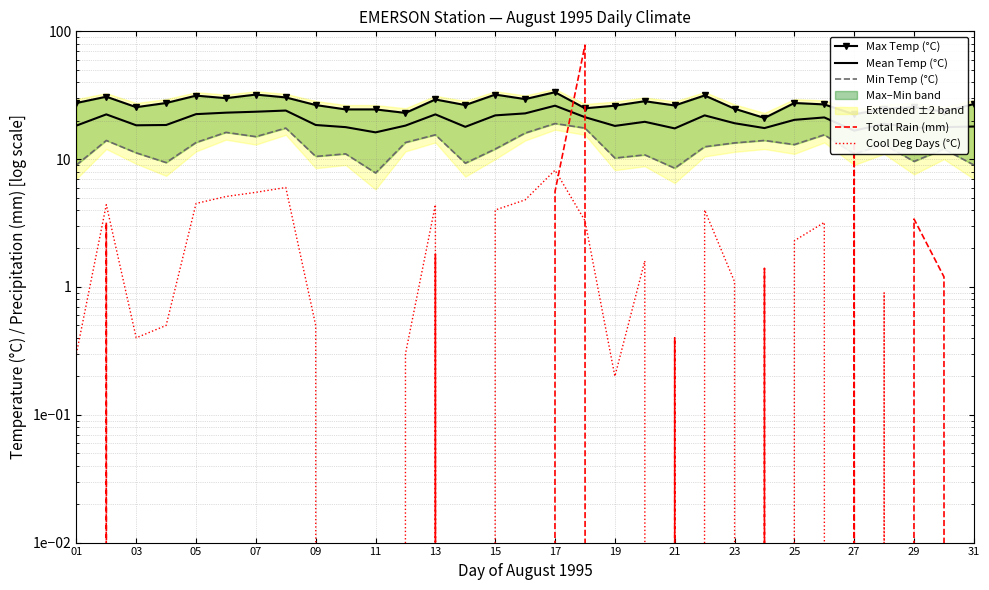

What is the value of the Total Rain (mm) point at the 21st from the left?

0.4